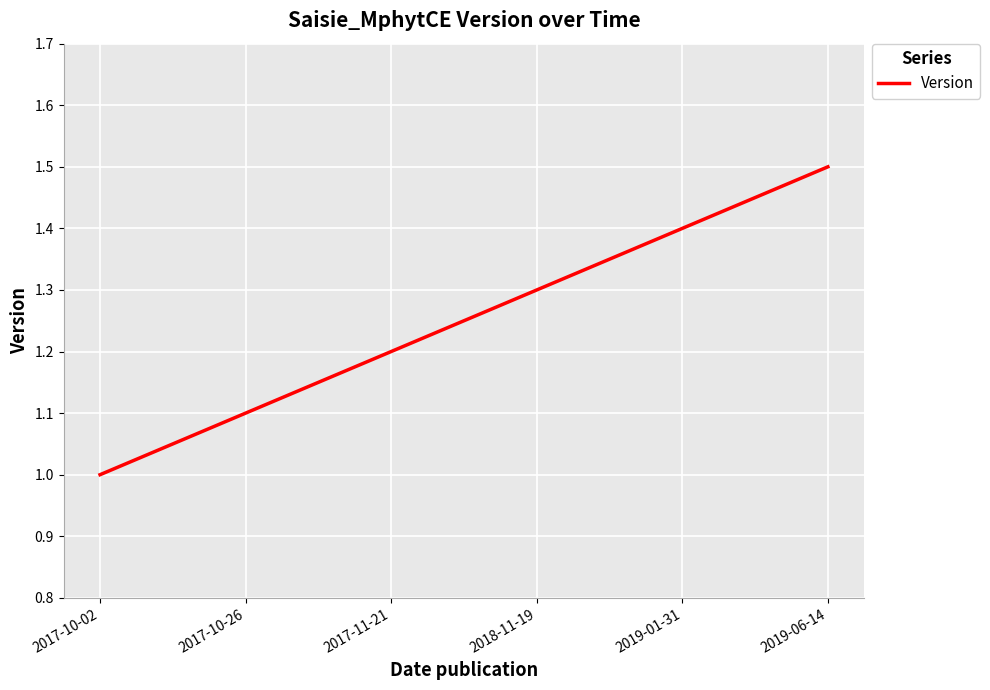

Which category has the highest value across all series?

2019-06-14